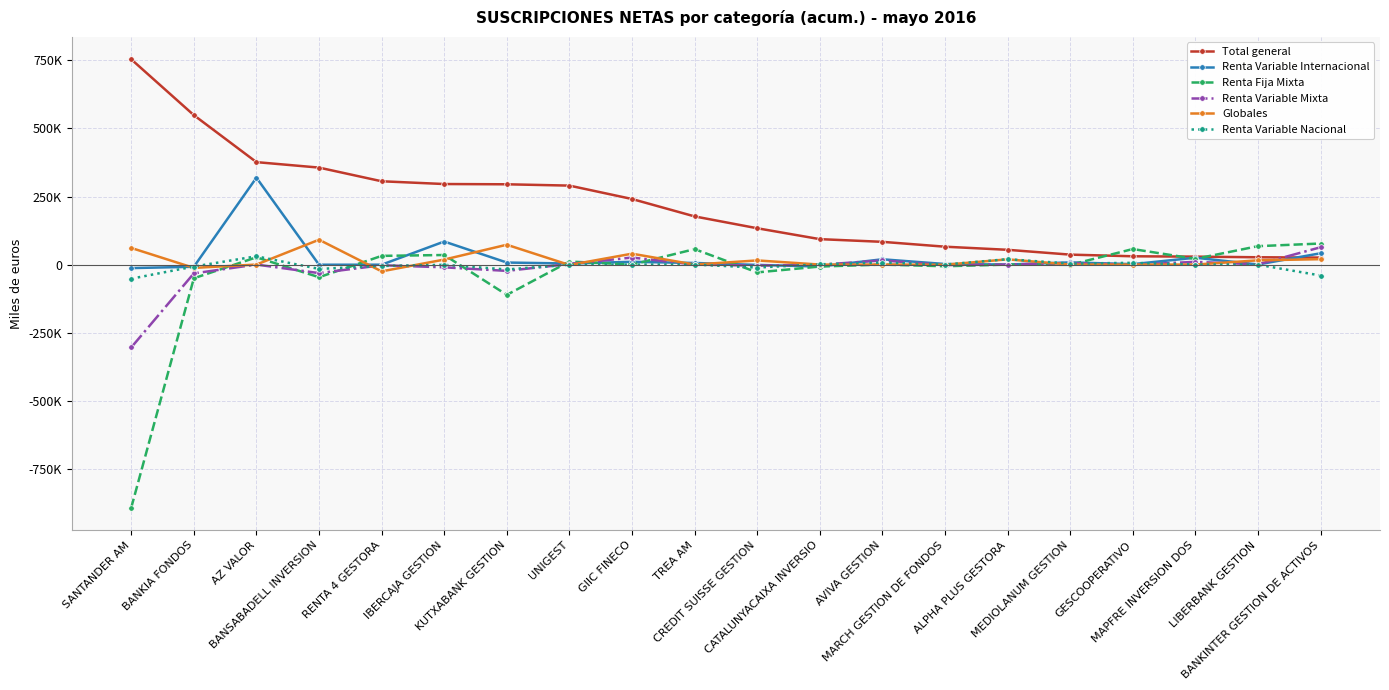

Which series has the largest range (max minus min)?

Renta Fija Mixta